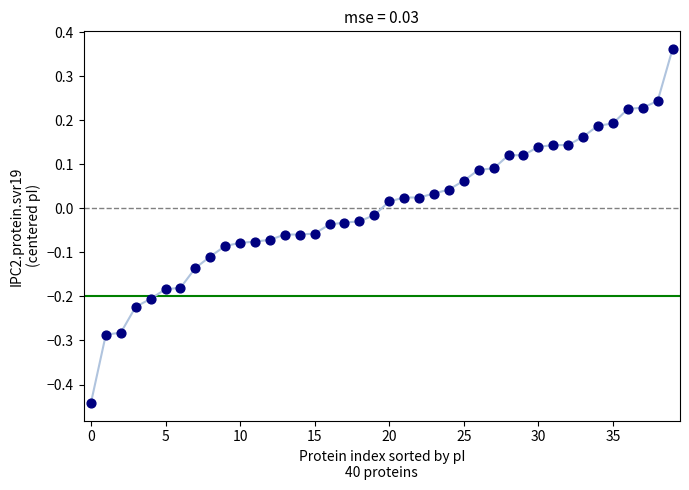

What is the range of Y values (max minus min)?

0.8